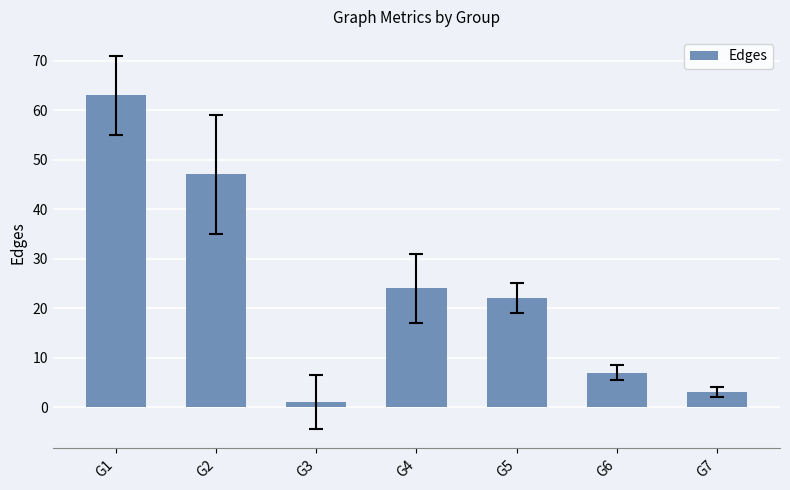

Reading right to left, transcribe all the data shown in this chart.

G7=3	G6=7	G5=22	G4=24	G3=1	G2=47	G1=63